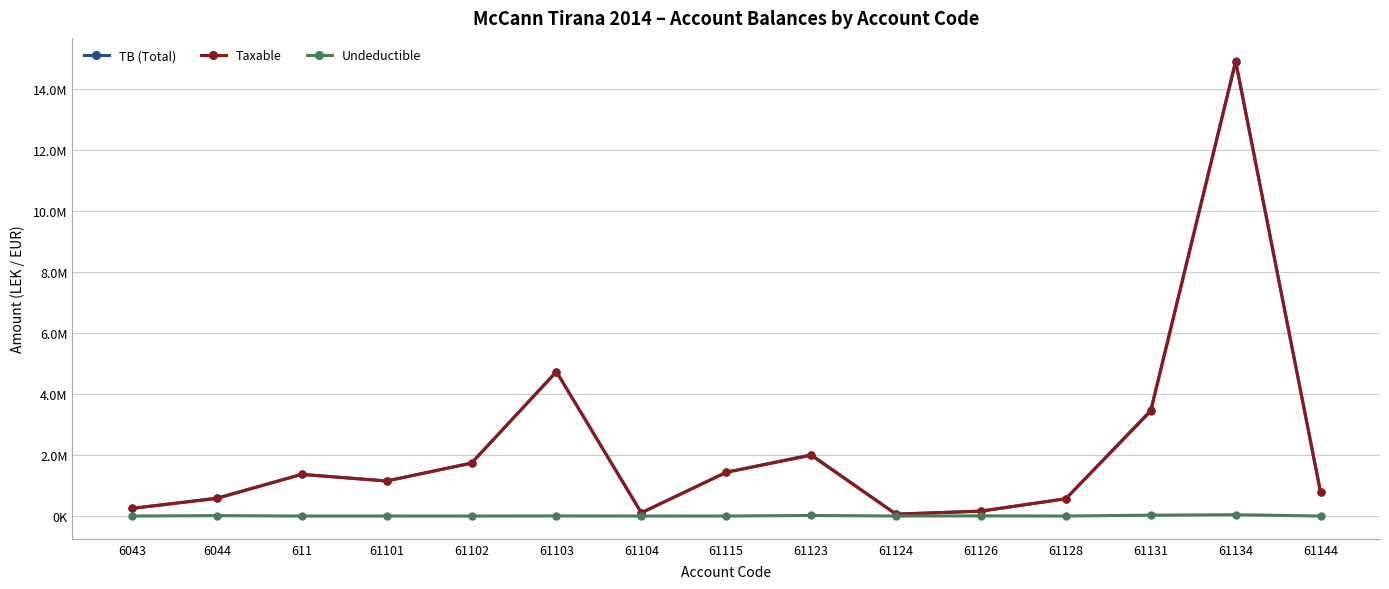

What are all the series names shown in the legend?

TB (Total), Taxable, Undeductible